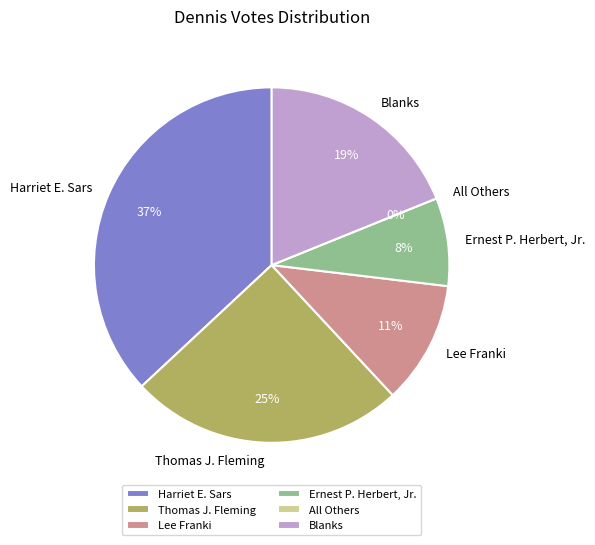

What percentage is NOT represented by Blanks?

81.1%